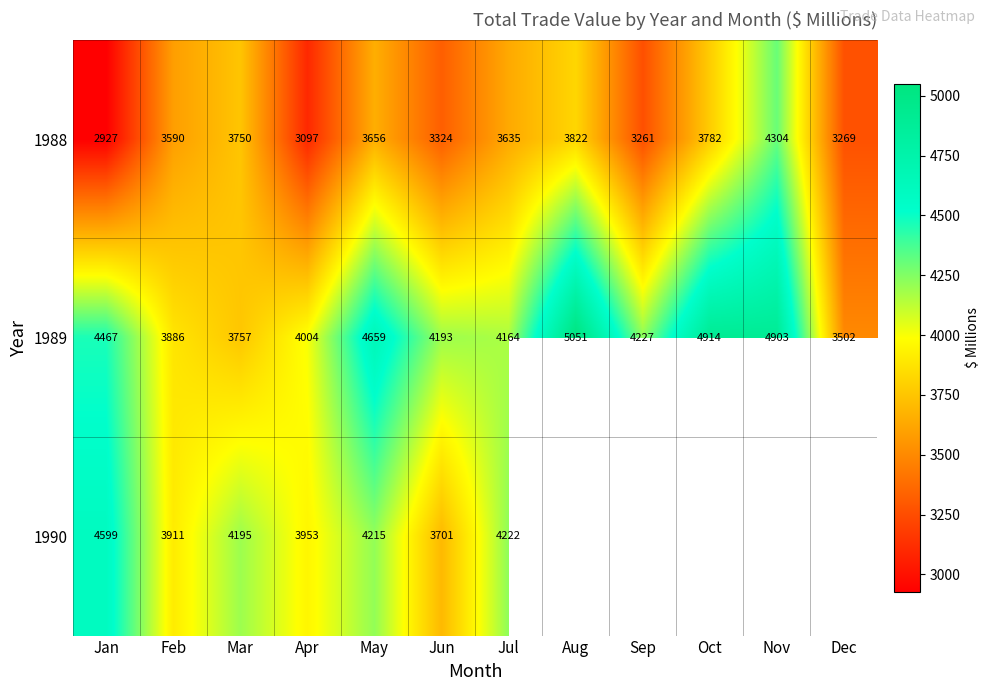

At Feb, list the series in order from largest to smallest.

1990, 1989, 1988